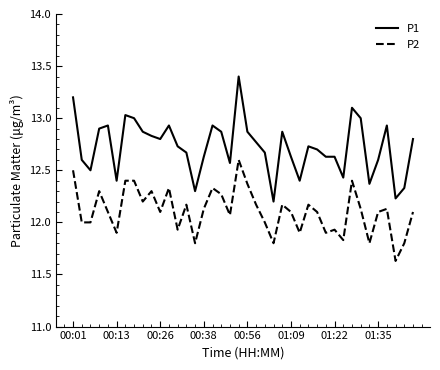

Rank the series by their average value, from highest to lowest.

P1, P2